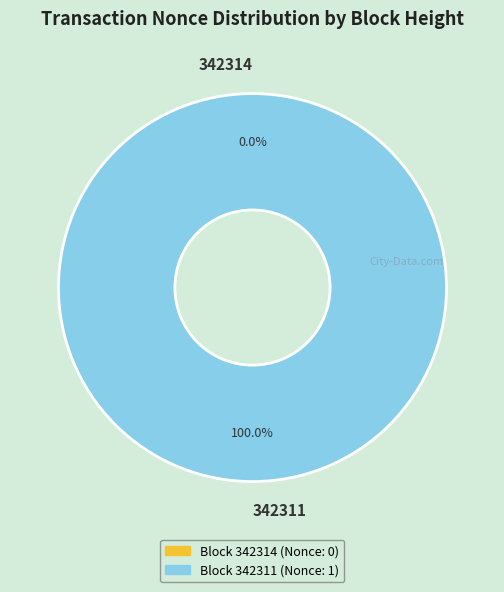

What percentage is the 342311 slice, to the nearest percent?

100%